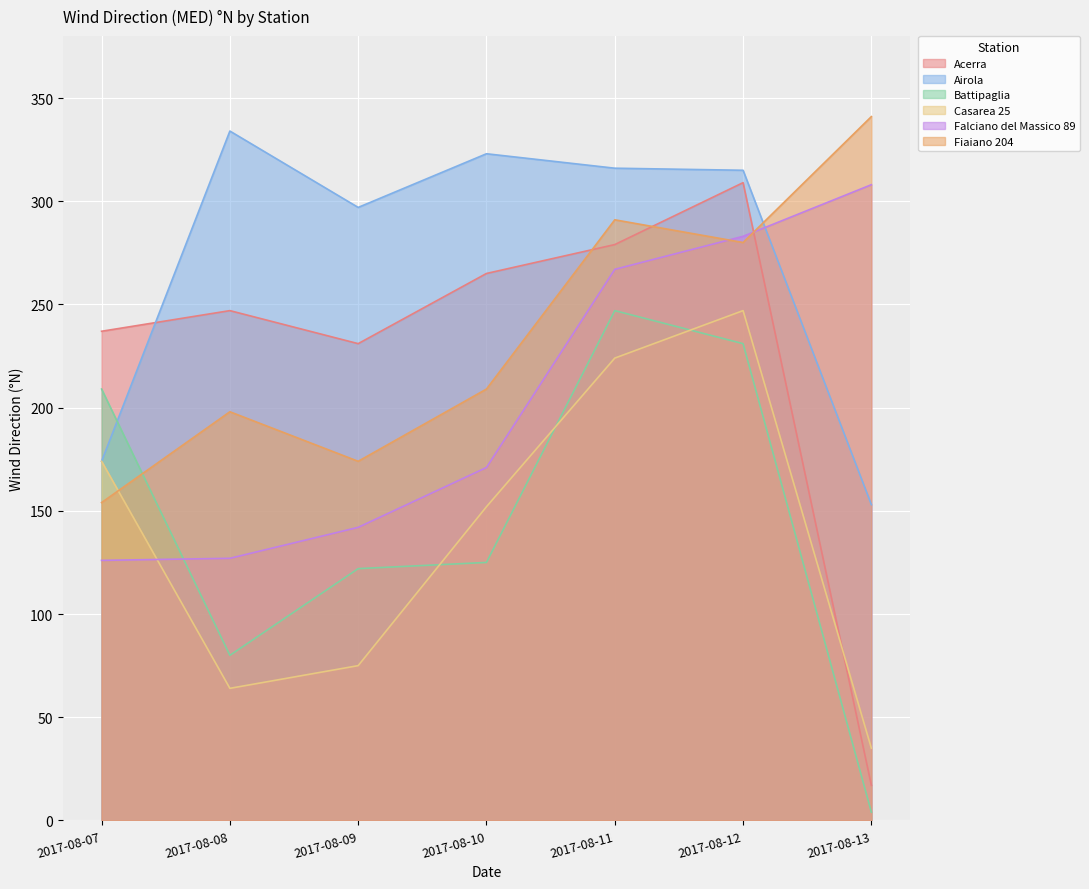

How many lines are shown in the chart?

6